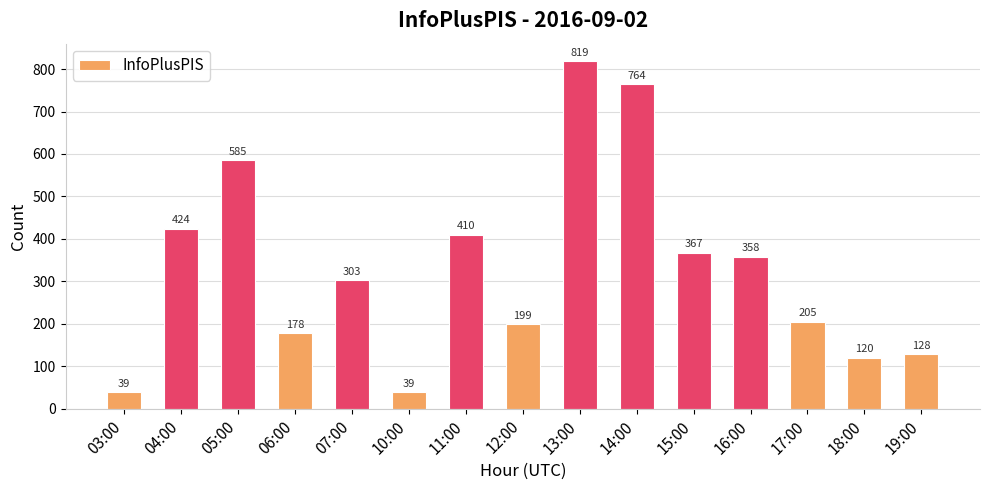

Which has a higher value, 07:00 or 03:00?

07:00